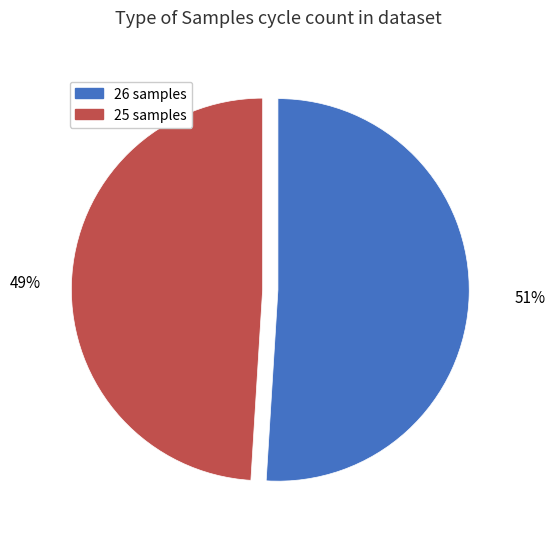

Count the number of slices in the pie.

2